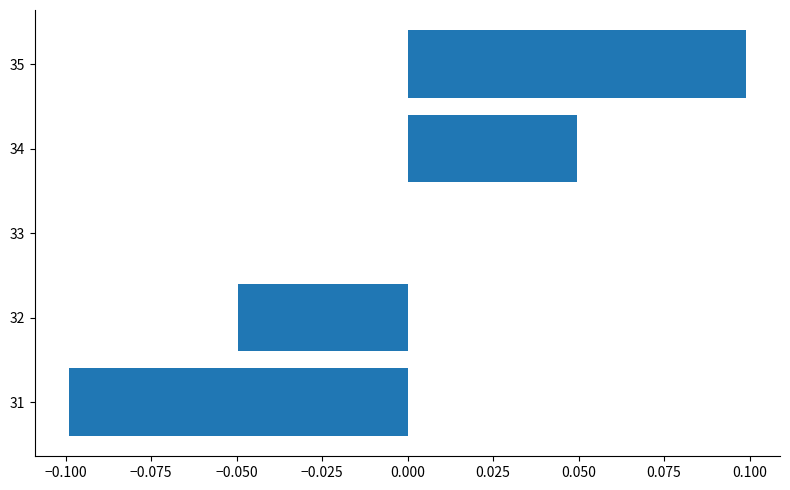

Is it true that the value at 33 is 0.0?

True